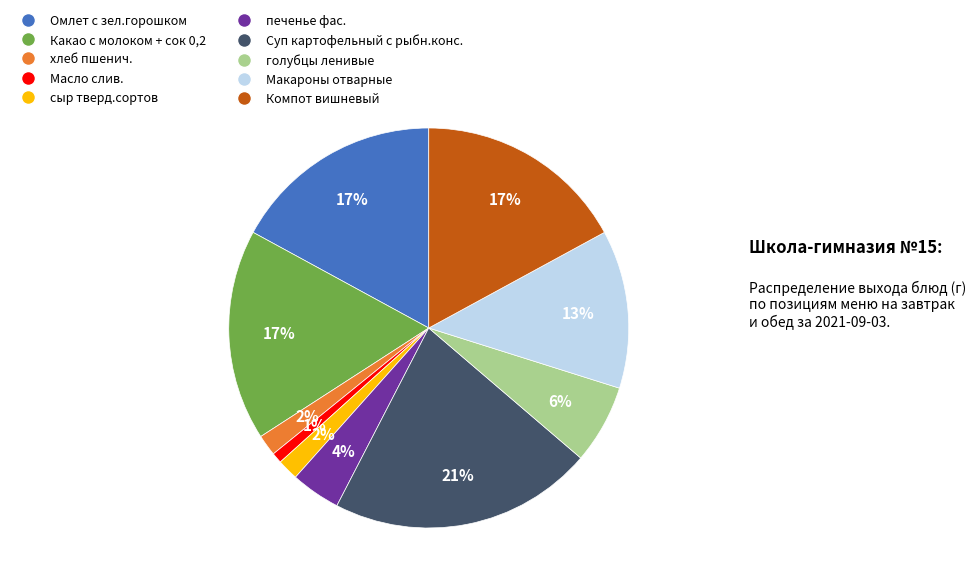

How many slices are in this pie chart?

10